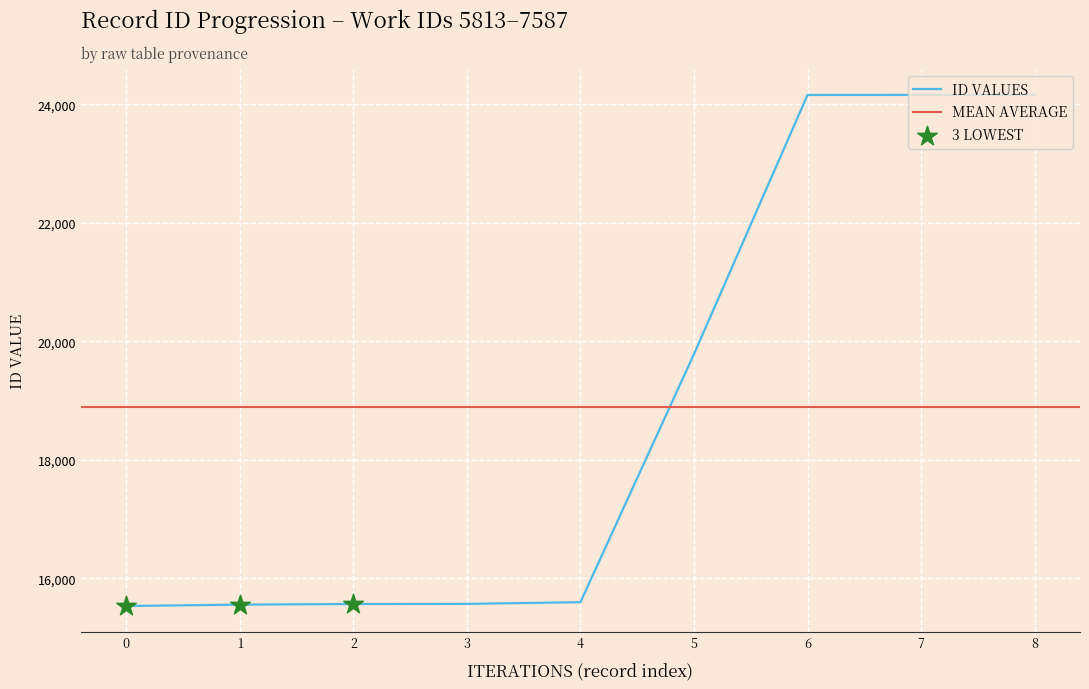

List the labels in order of ID VALUES value, smallest first.

0, 1, 2, 3, 4, 5, 6, 7, 8